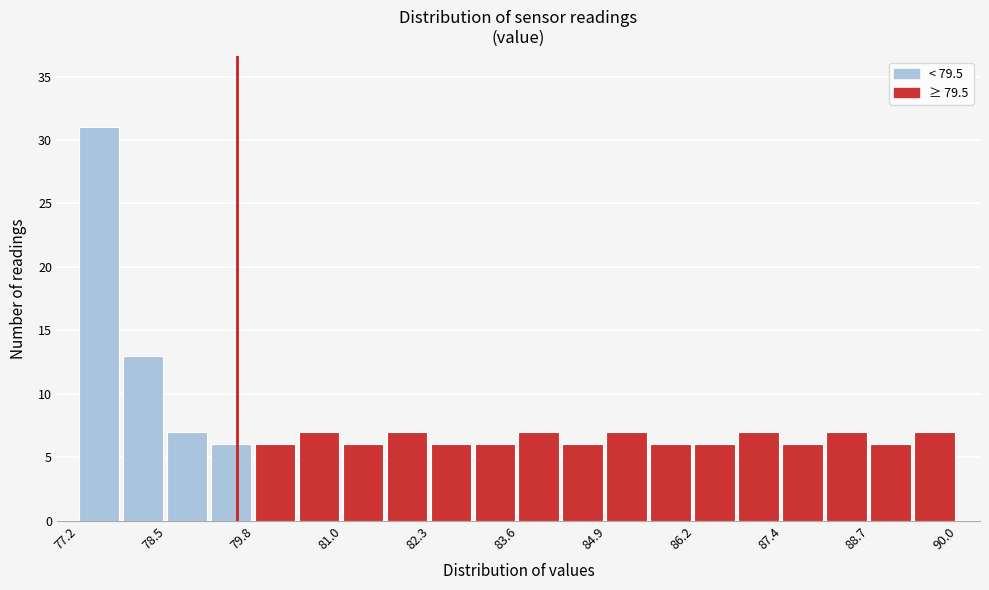

Around what value on the x-axis is the tallest bar? Give the approximate position of its centre, as read against the axis.

77.4